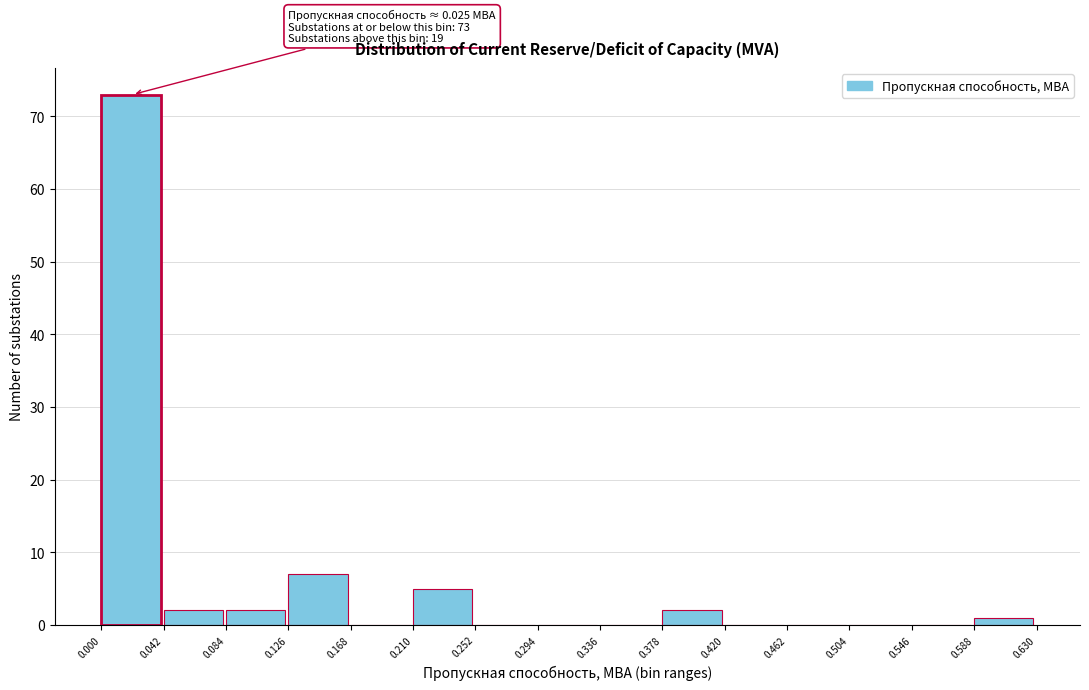

Which range on the x-axis has the tallest bar?

0.000 to 0.042